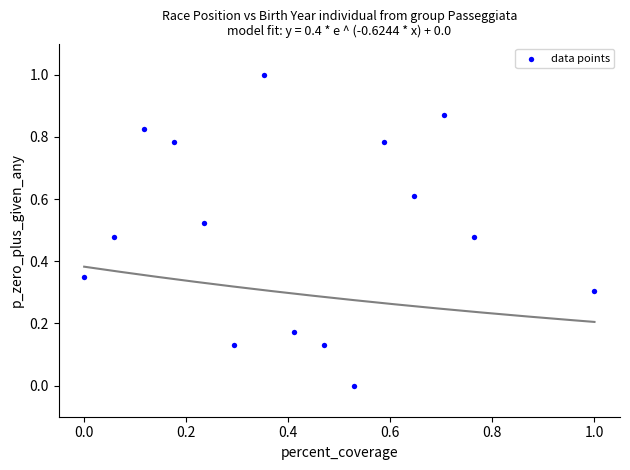

What is the range of X values (max minus min)?

1.0